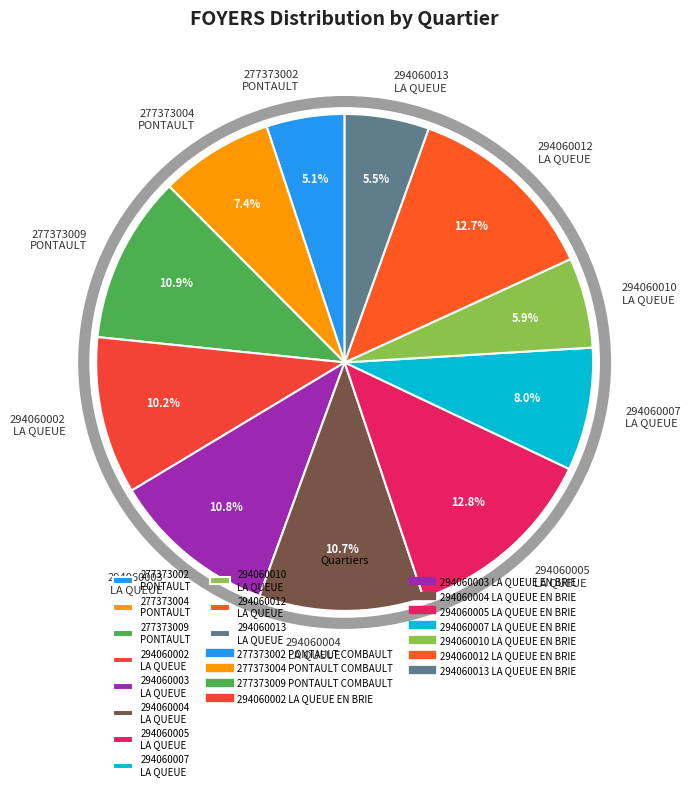

What percentage do 277373002 PONTAULT and 294060010 LA QUEUE together represent?

11.0%